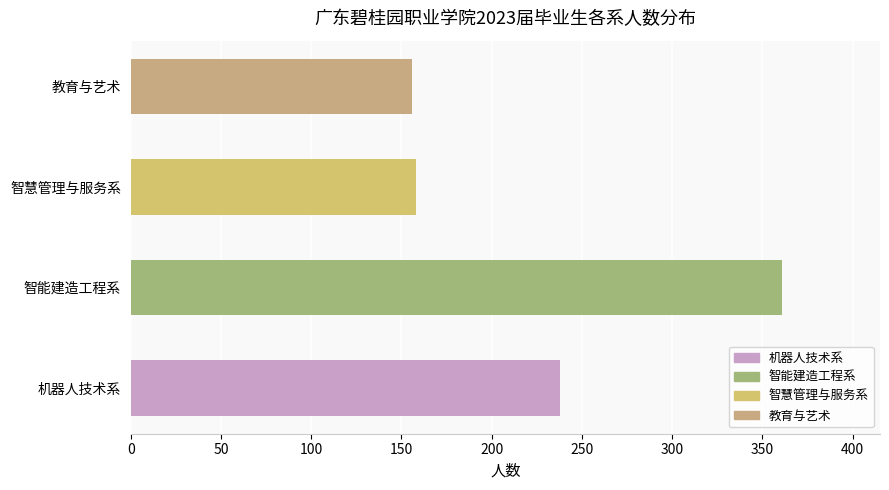

At which label is the value closest to 258?

机器人技术系